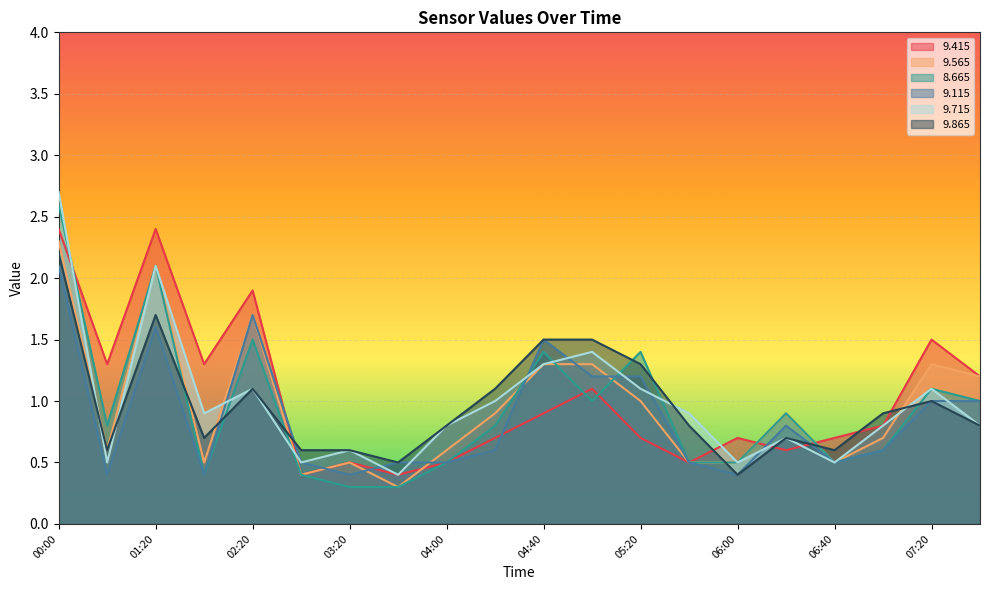

Where do   8.665 and   9.865 first cross each other?

01:20 and 01:30